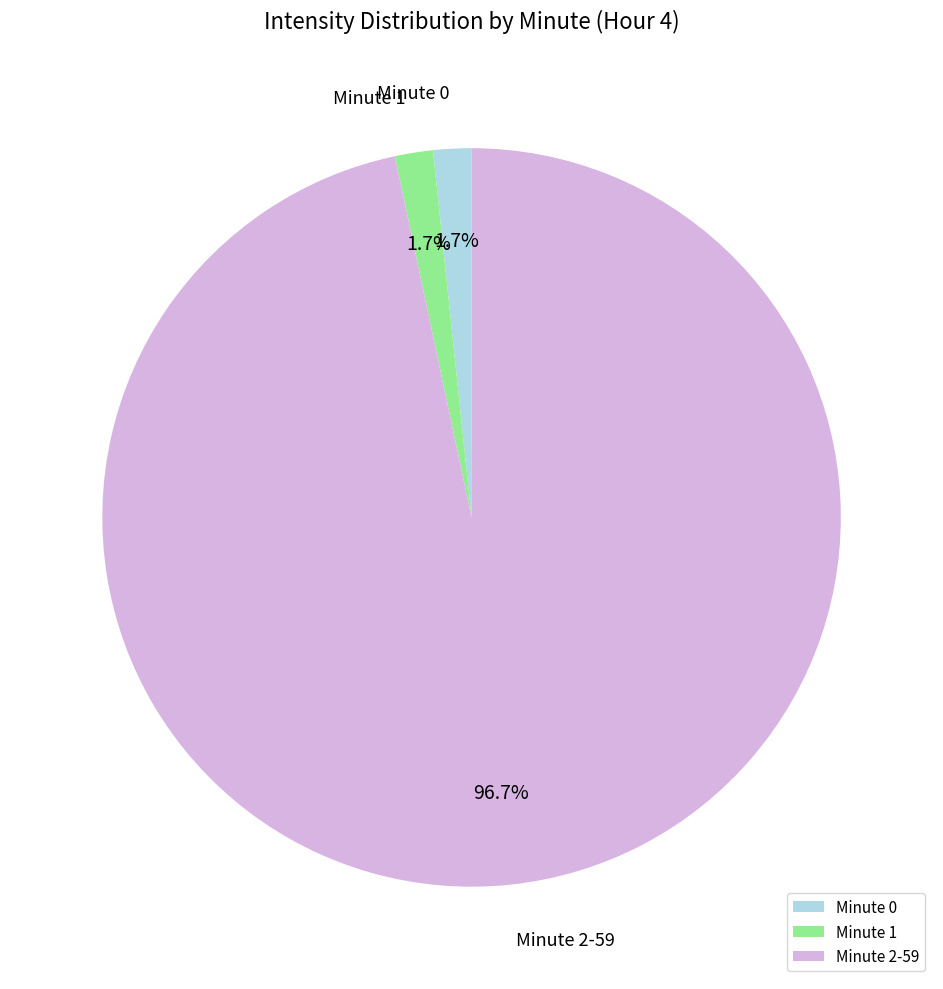

What is the ratio of the value at Minute 0 to the value at Minute 1?

1.0